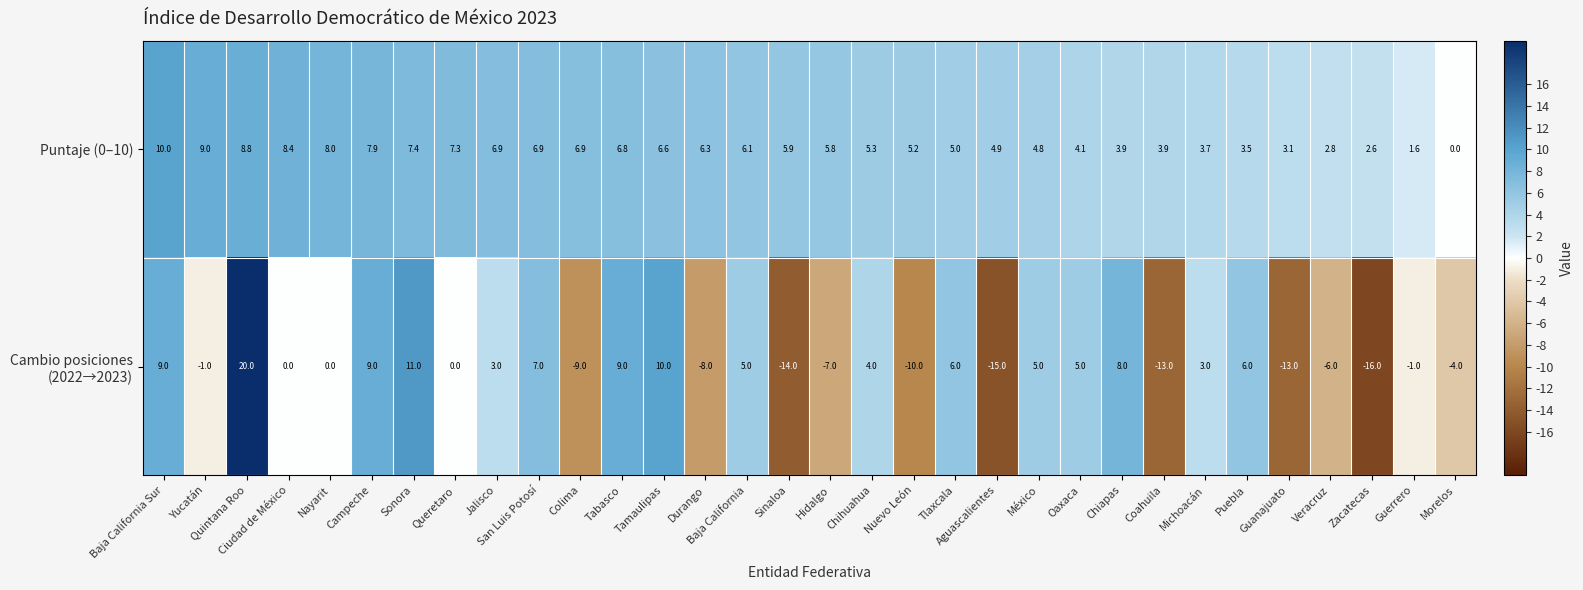

What is the difference between the maximum and second lowest values in the Puntaje (0–10) series?

8.4